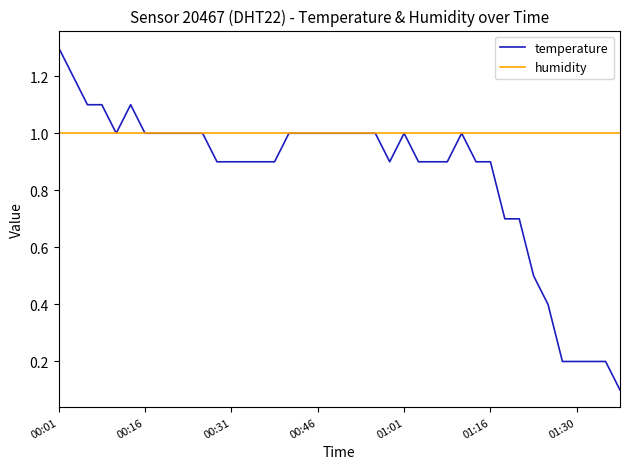

What is the maximum value shown in the chart?

1.3